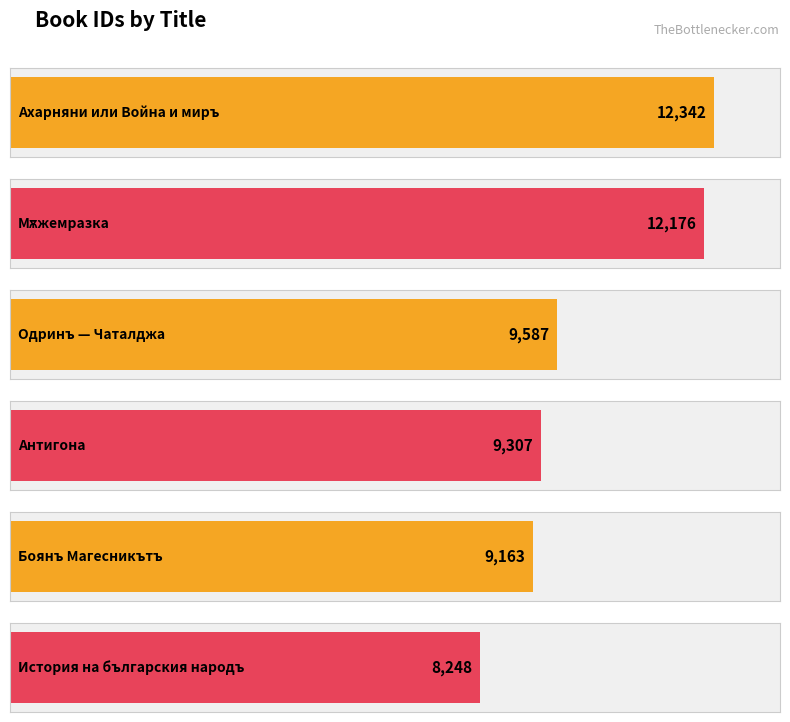

What is the sum of all values?

60823